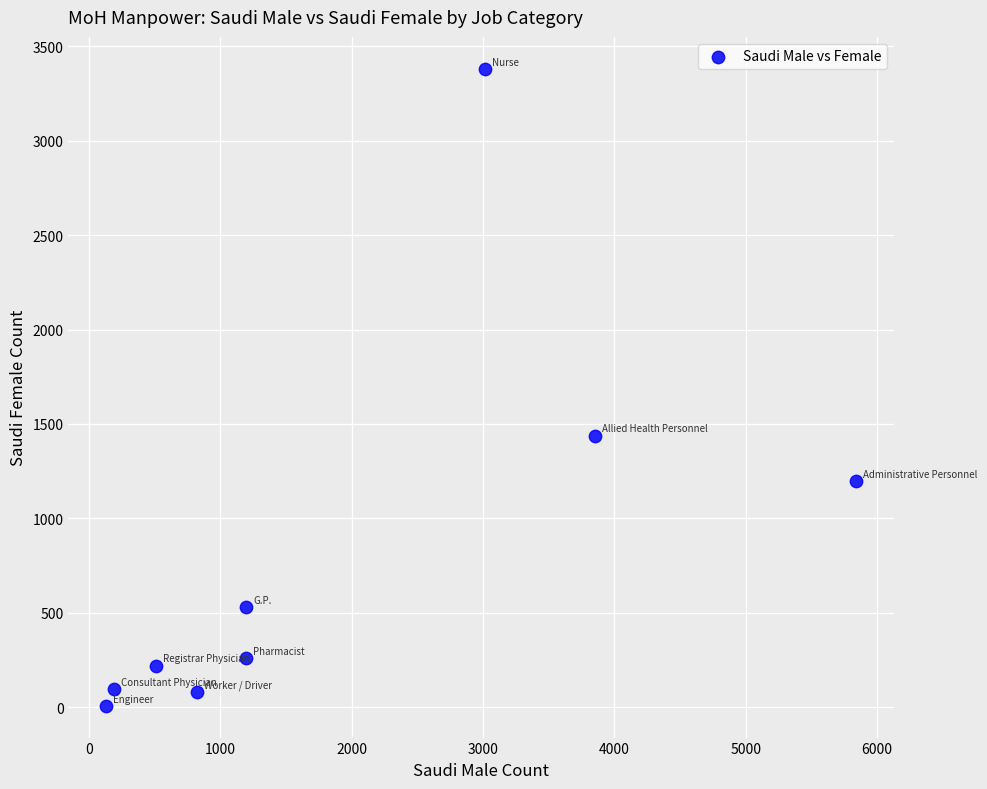

What is the average Y value?

801